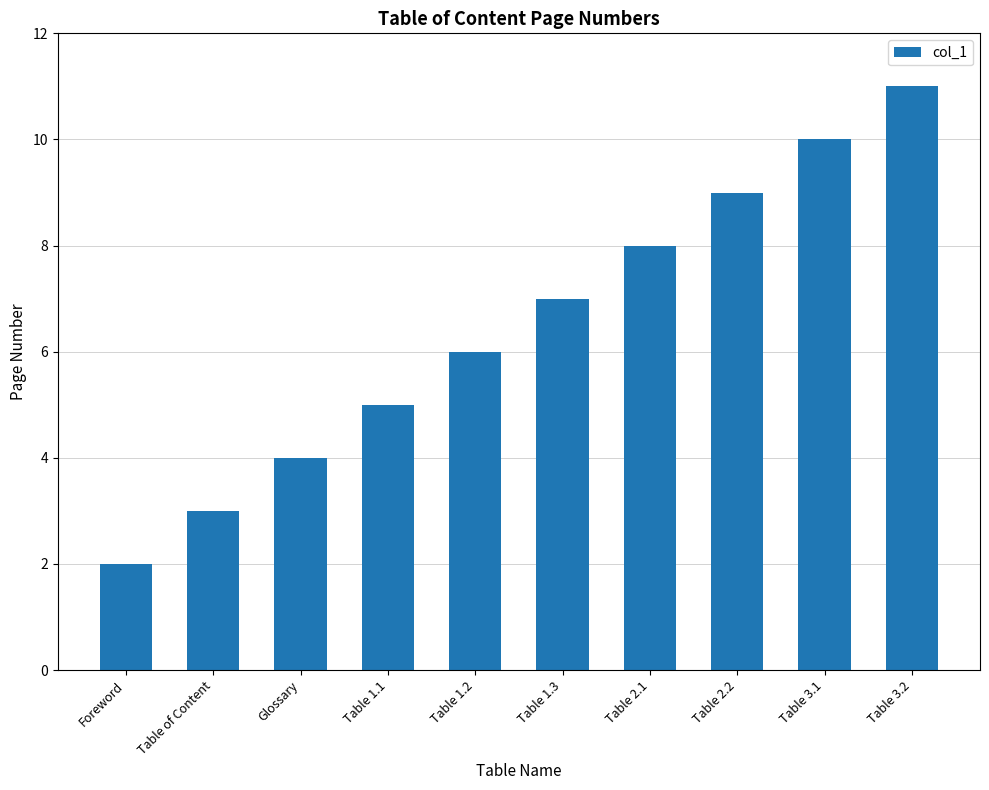

At which label is the value closest to 6?

Table 1.2